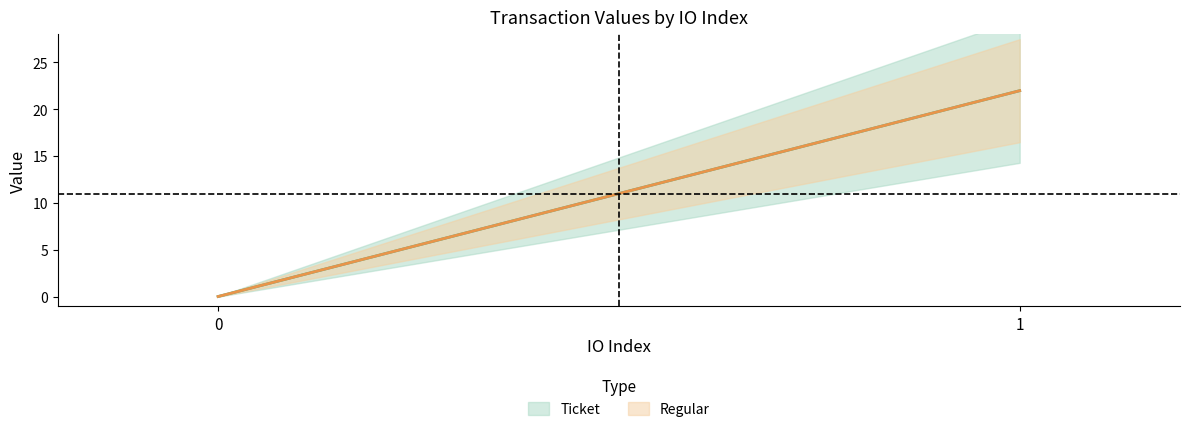

Reading right to left, what are all the values shown in this chart?

Ticket: 1=22.0	0=0.0
Regular: 1=22.0	0=0.0